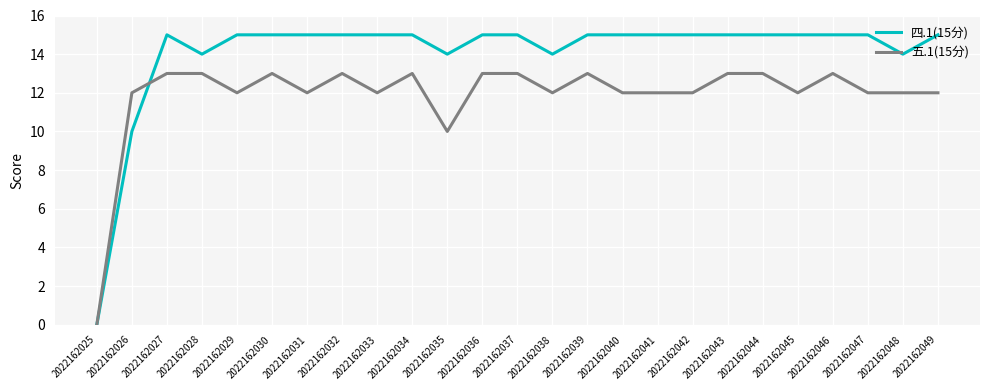

What are all the series names shown in the legend?

四.1(15分), 五.1(15分)